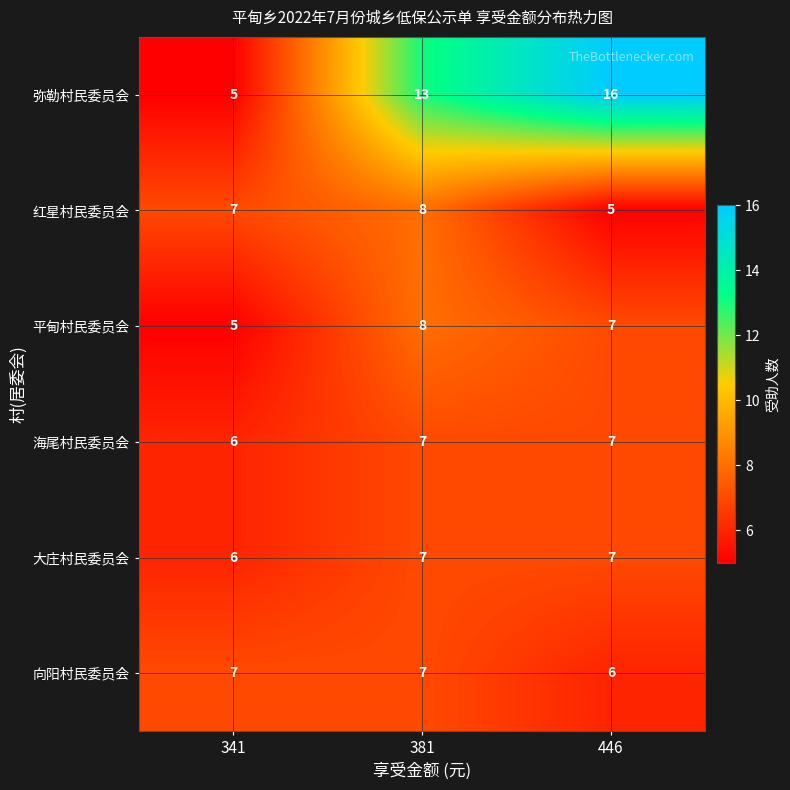

Rank the categories by 弥勒村民委员会 value from lowest to highest.

341, 381, 446